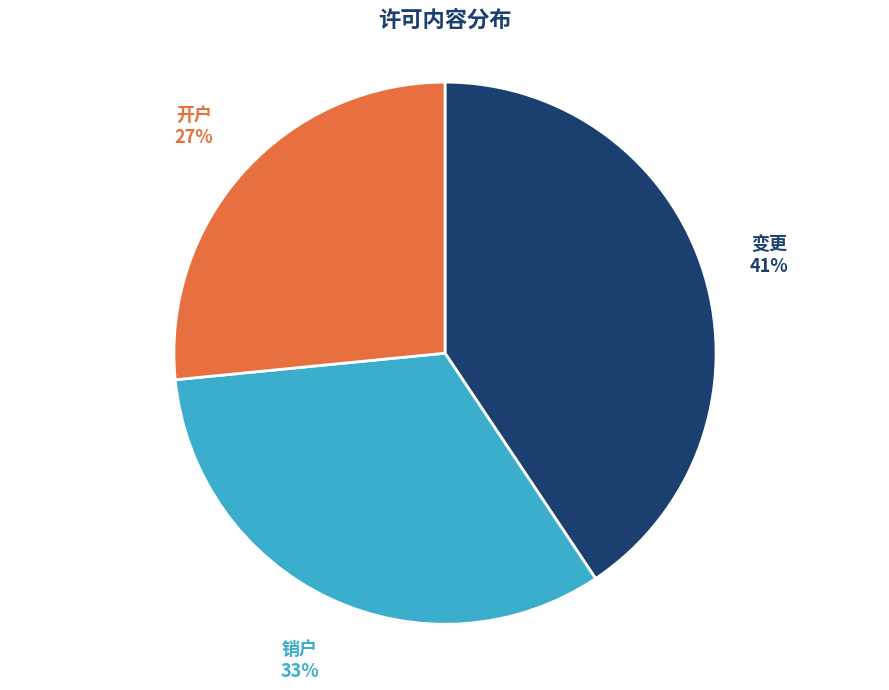

The 销户 slice represents 33% of the pie. True or false?

True